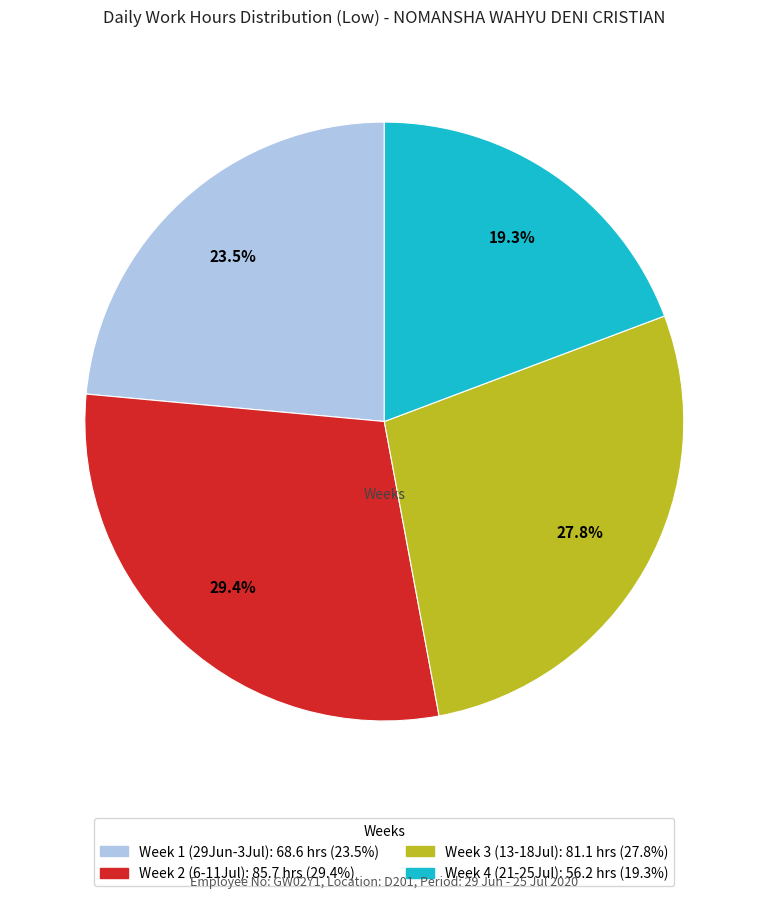

Does any single category account for the majority?

No